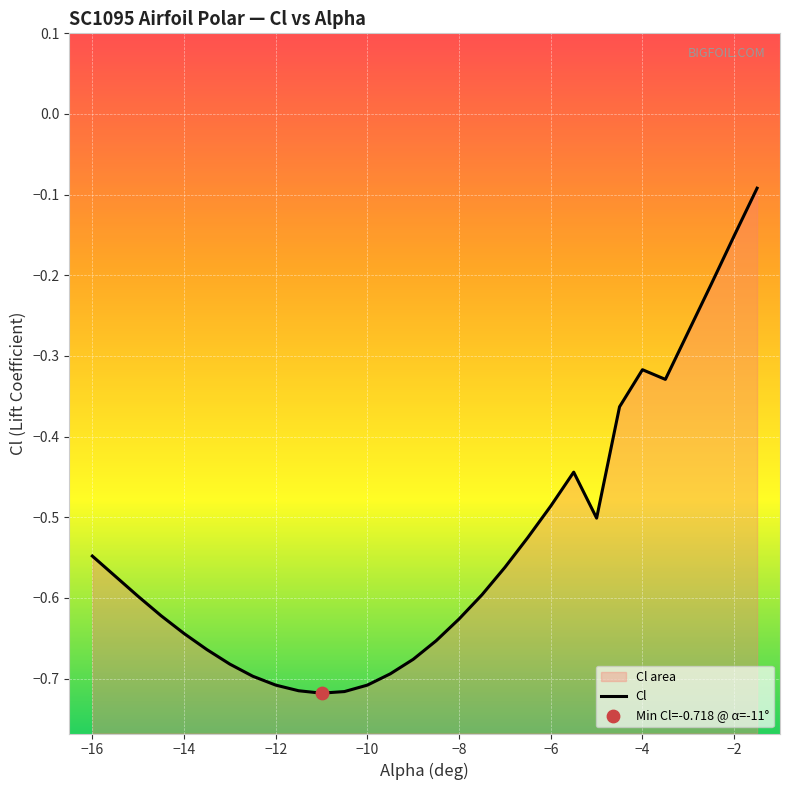

What is the change in value from -15 to -9?

-0.1